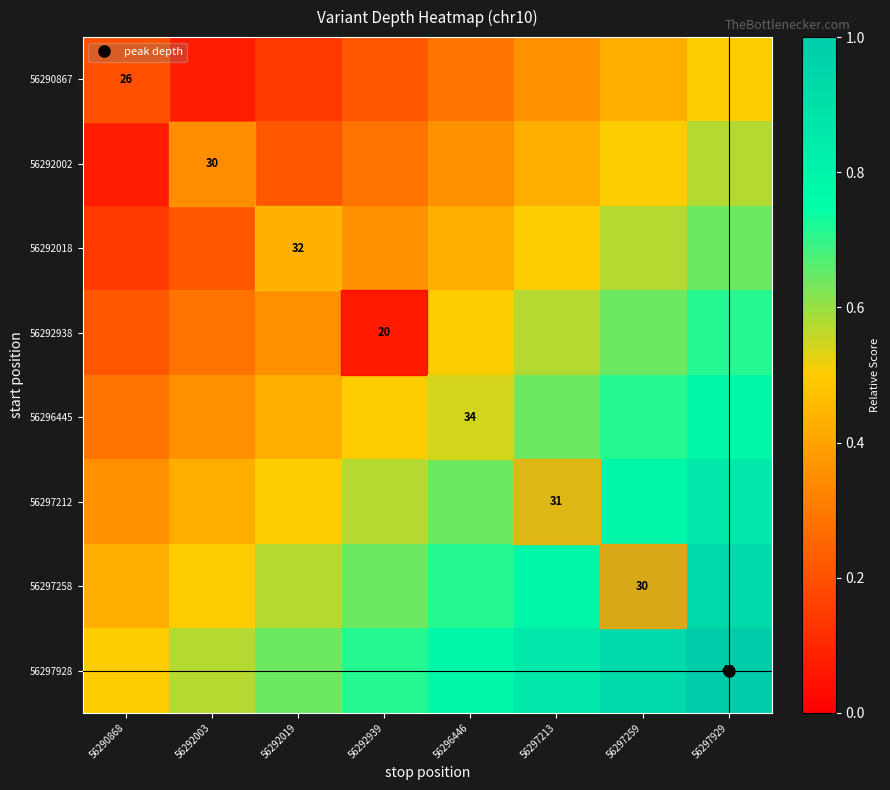

True or false: 56297258 has a value of 0.6 at 56292019.

True